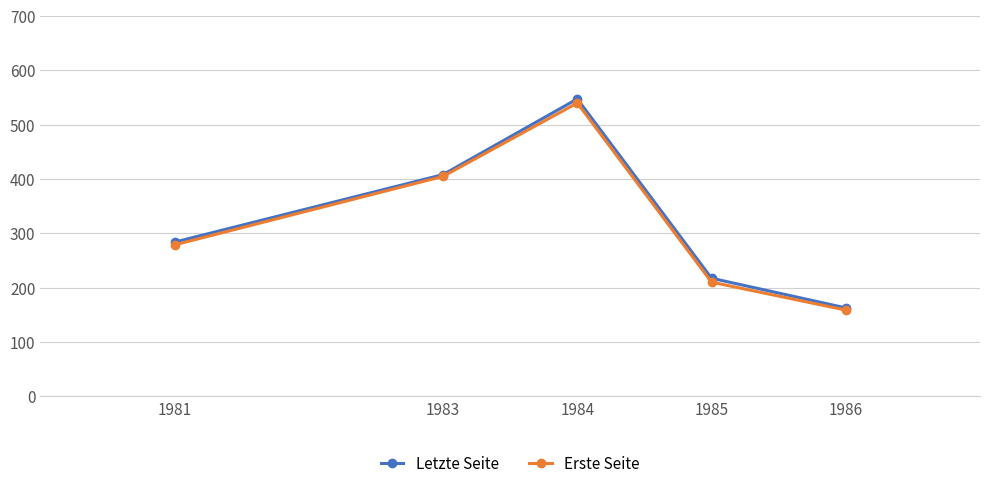

Which series has the largest range (max minus min)?

Letzte Seite